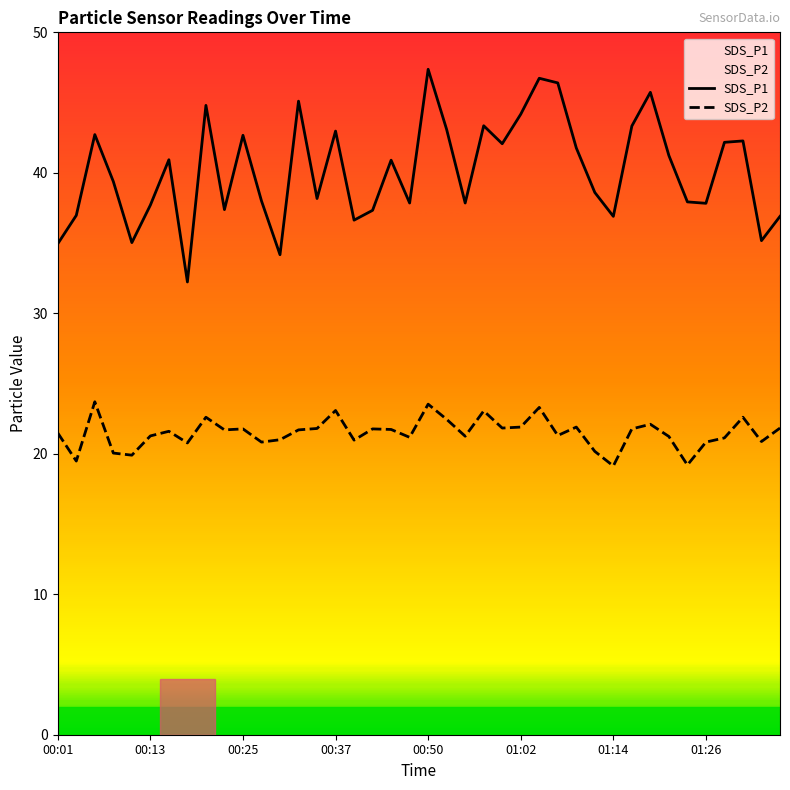

List the series in order of their peak value, lowest first.

SDS_P2, SDS_P1